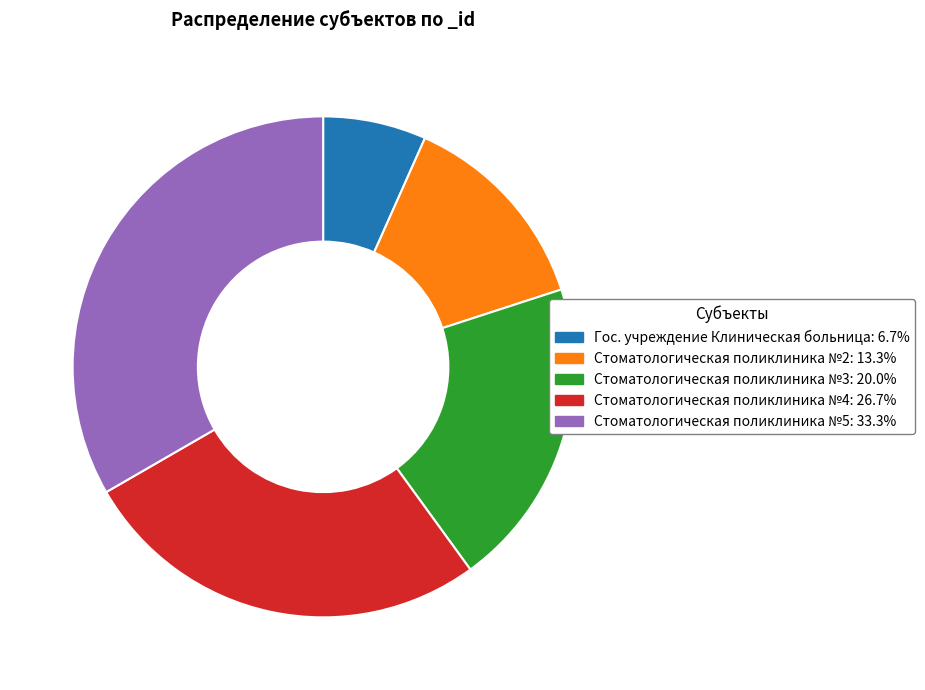

Approximately how many times larger is the value at Стоматологическая поликлиника №5 compared to Стоматологическая поликлиника №3?

1.7